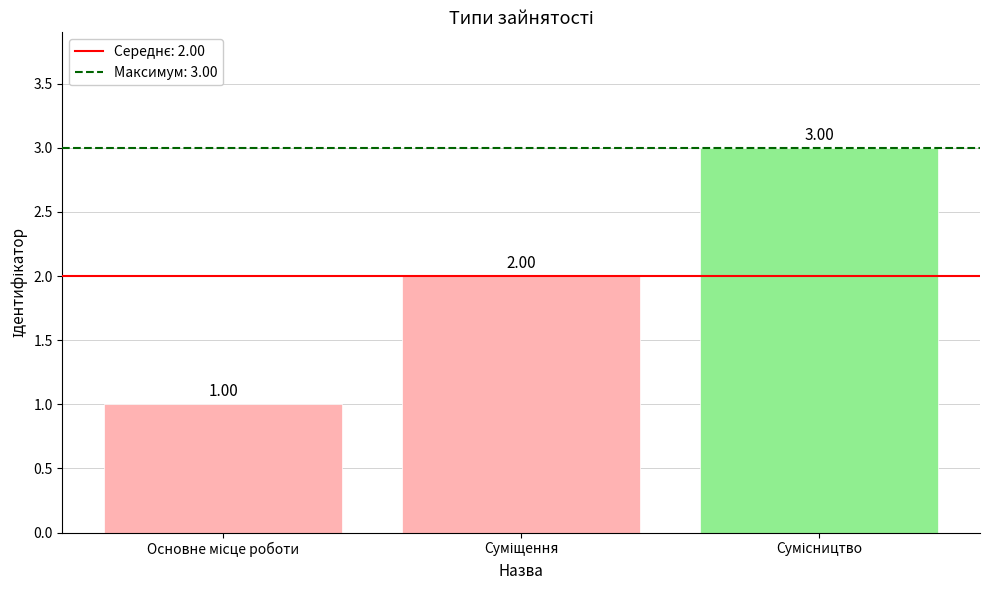

What is the sum of all values?

6